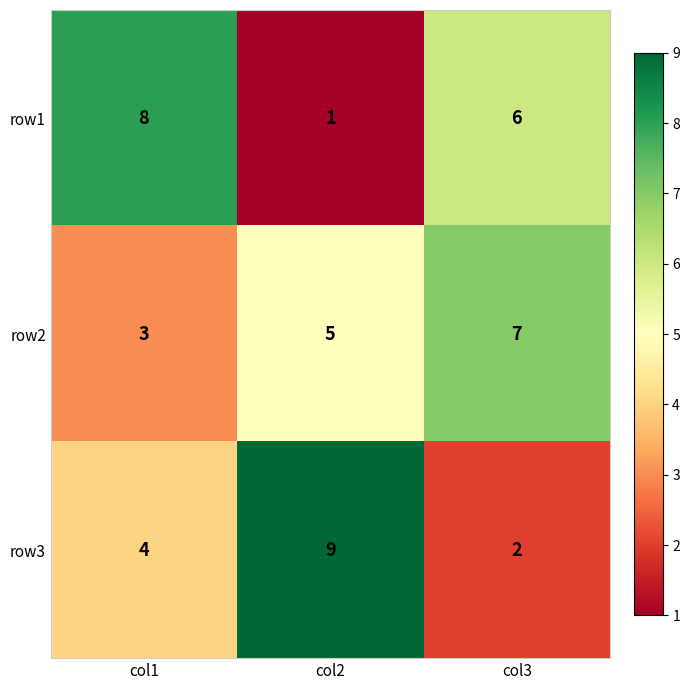

Is the value of row2 at col3 greater than the value of row1 at col1?

No